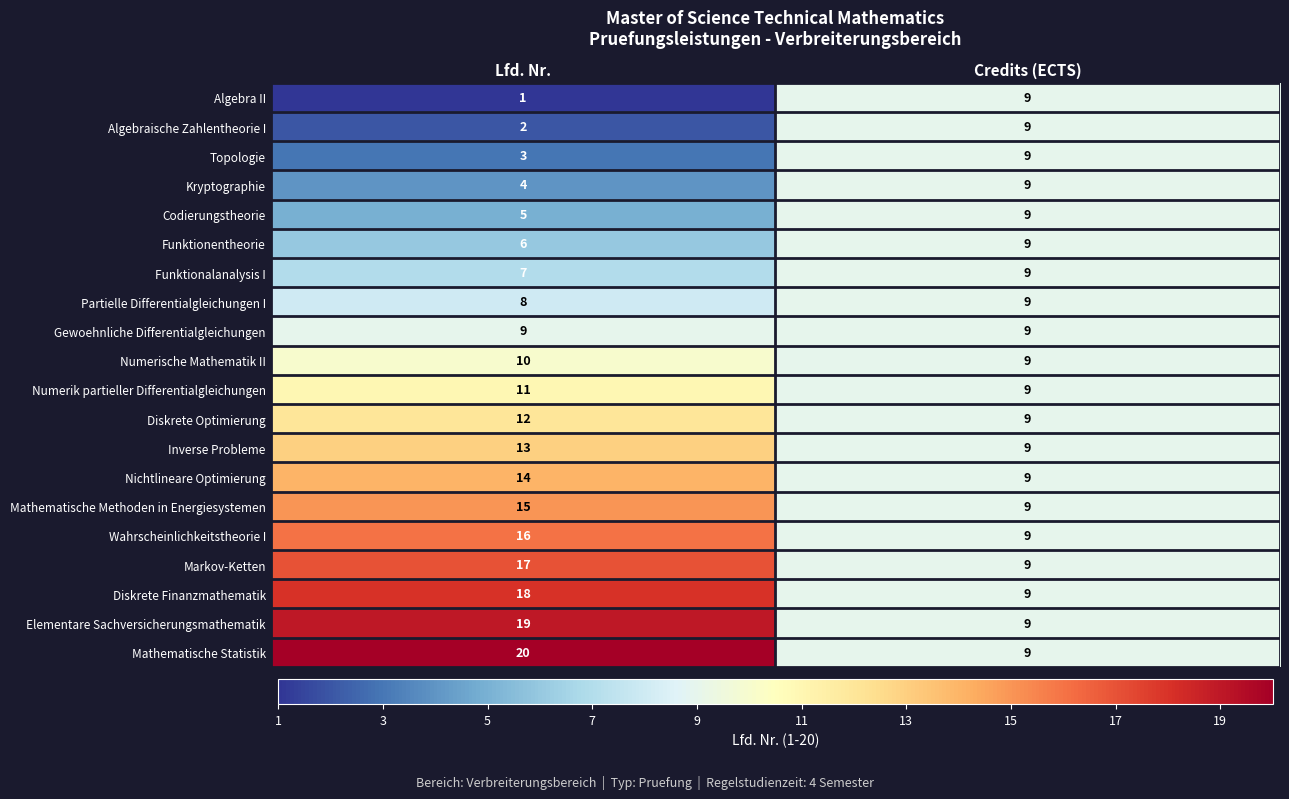

Which series has the widest spread of values?

Mathematische Statistik